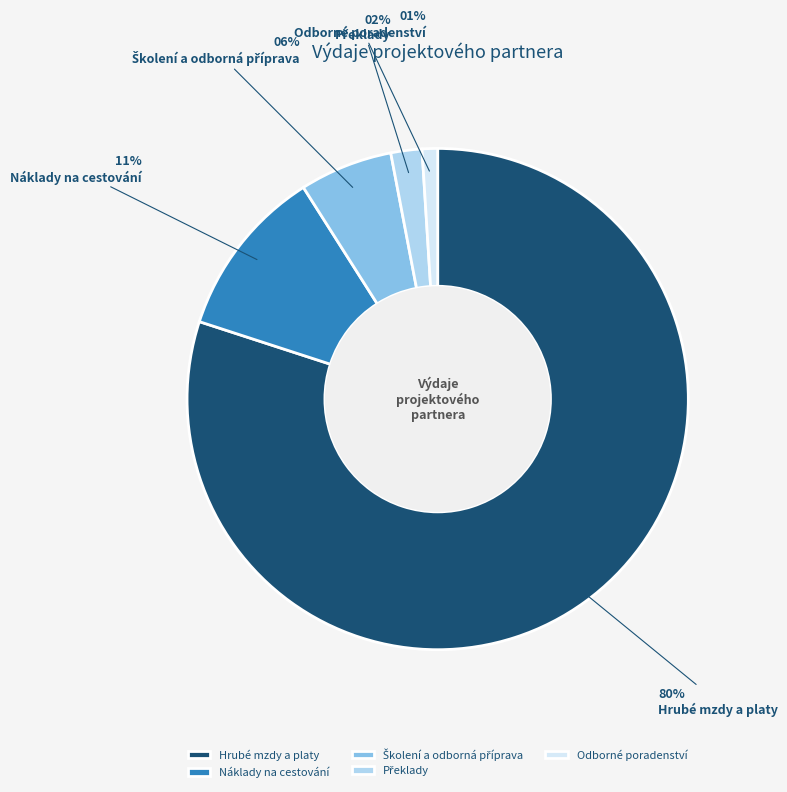

To the nearest percent, what is the difference between the largest and smallest slice percentages?

79%